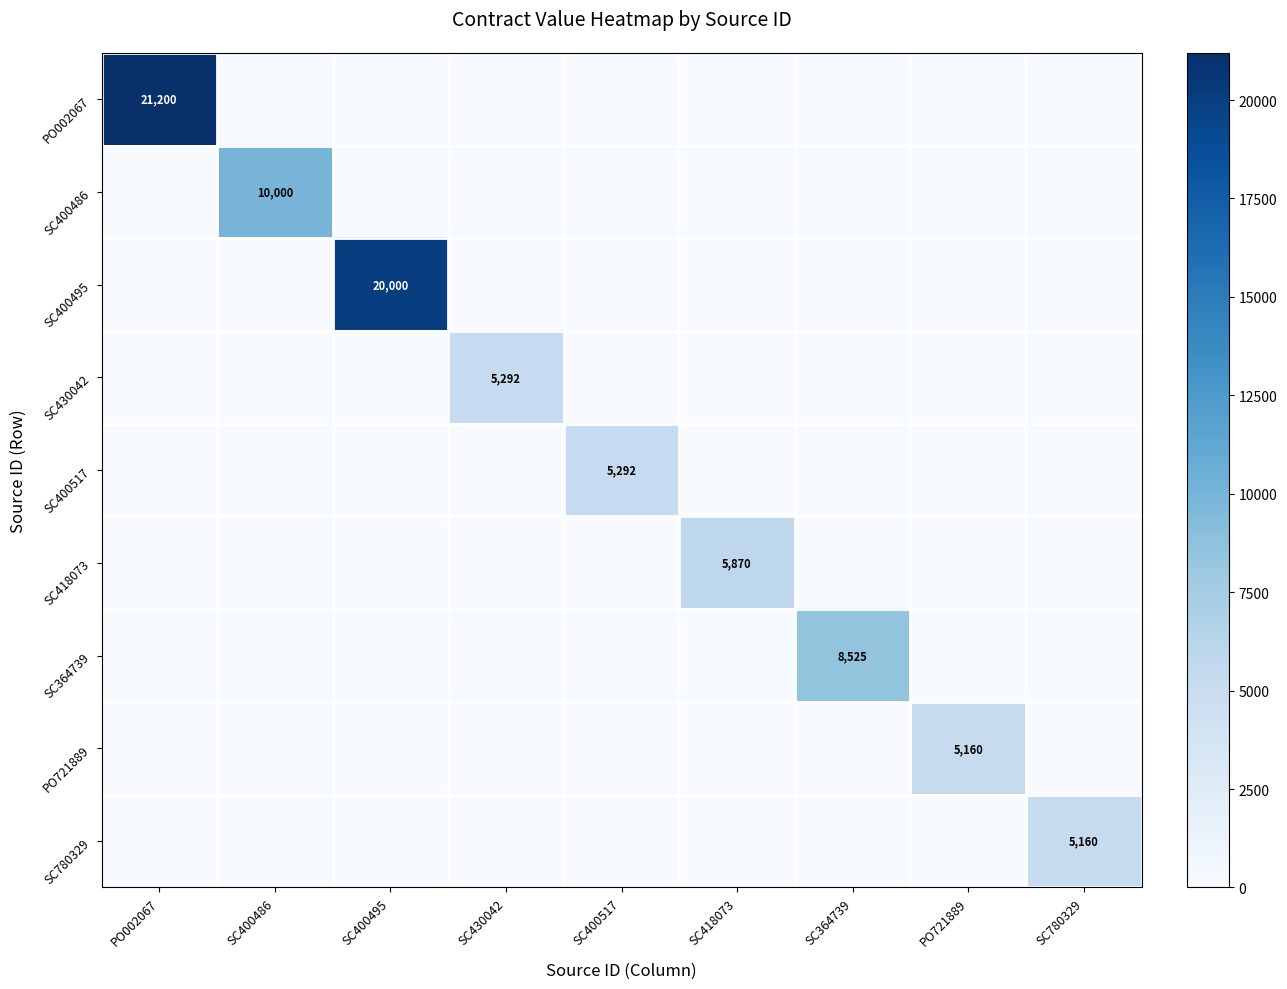

Which series changed the most between SC400495 and SC400517?

SC400495